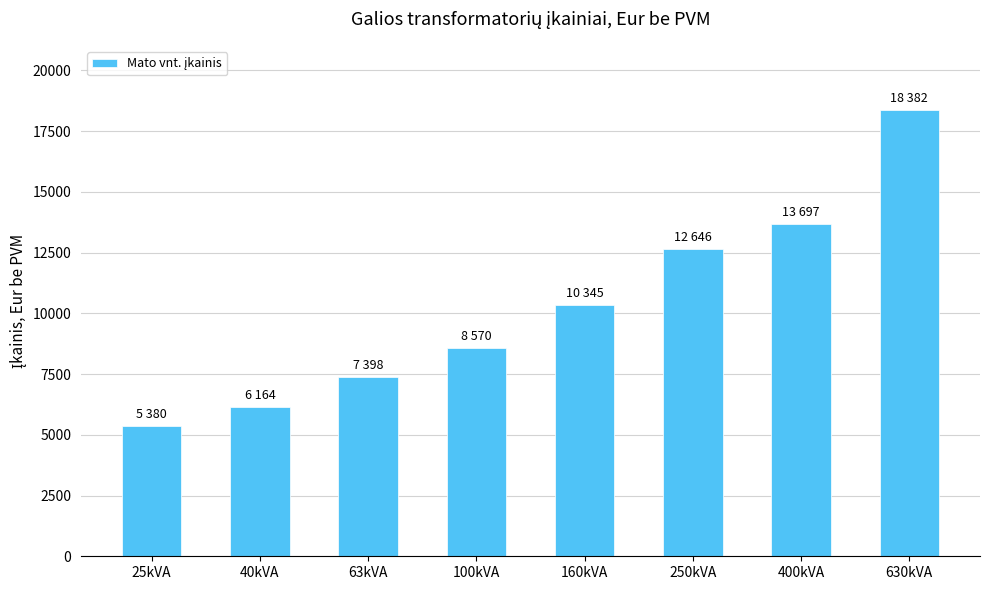

List the labels in order of value, largest first.

630kVA, 400kVA, 250kVA, 160kVA, 100kVA, 63kVA, 40kVA, 25kVA